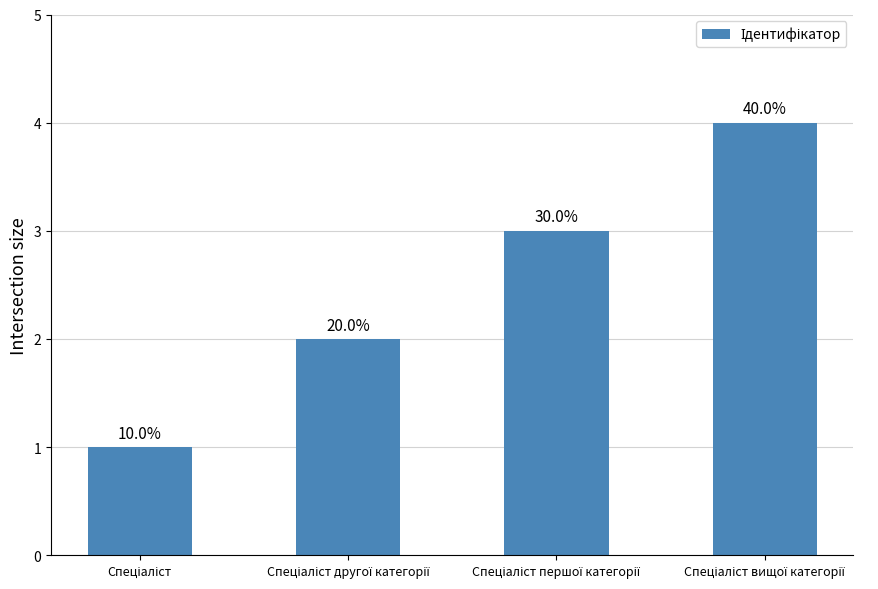

What is the difference between the values at Спеціаліст вищої категорії and Спеціаліст першої категорії?

1